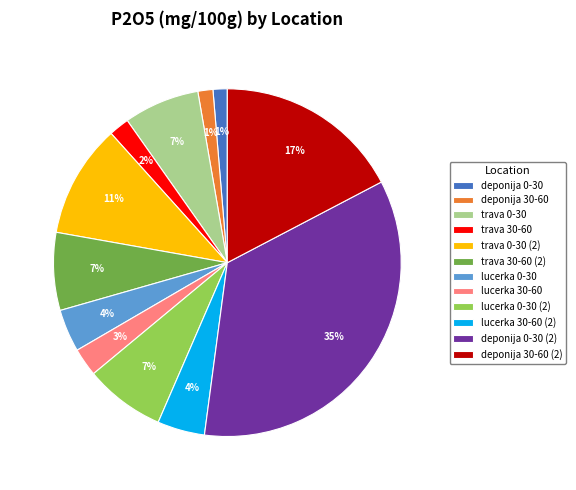

Which has a higher value, deponija 30-60 (2) or deponija 0-30?

deponija 30-60 (2)